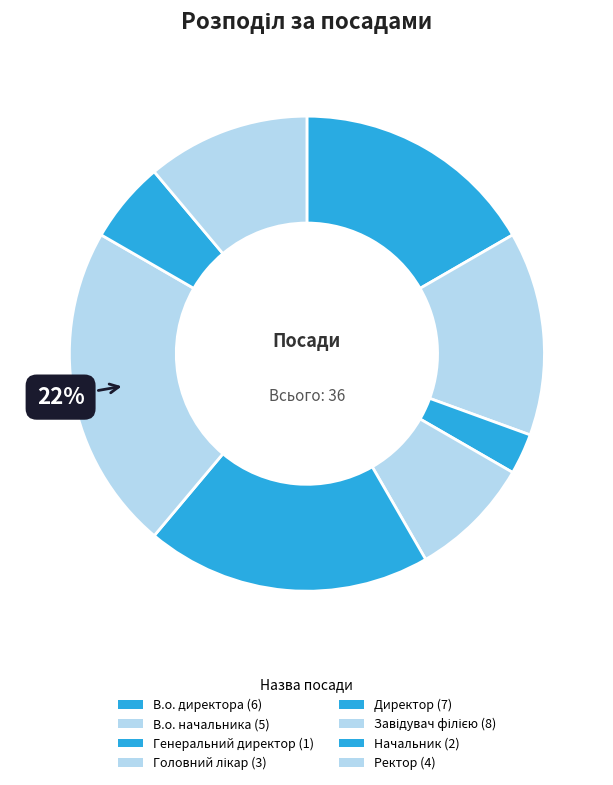

Count the number of slices in the pie.

8